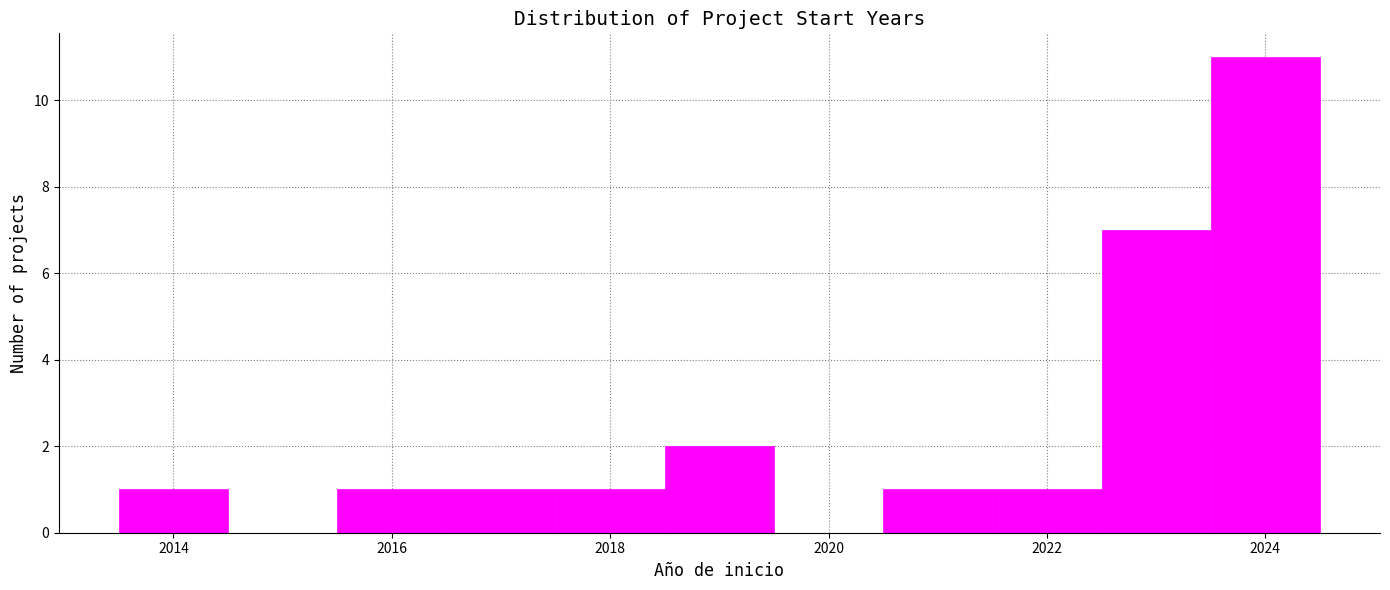

Over which range of the x-axis is the bar tallest?

2023.5 to 2024.5